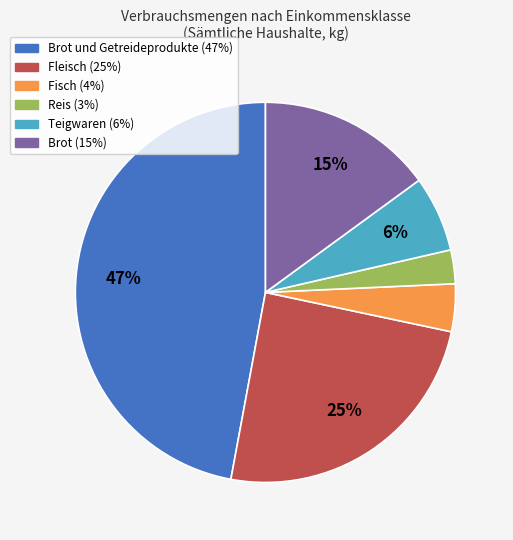

Is there any slice that represents more than half of the pie?

No